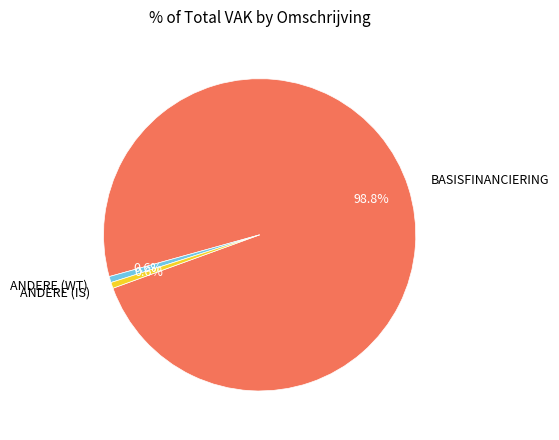

Approximately how many times larger is the value at ANDERE (WT) compared to ANDERE (IS)?

1.0